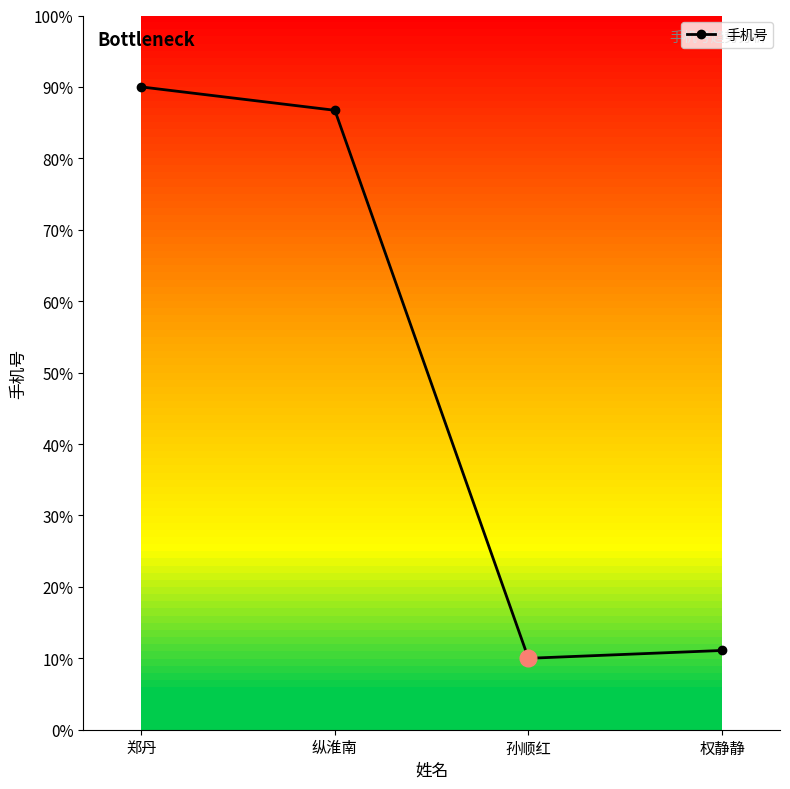

List the labels in order of value, largest first.

郑丹, 纵淮南, 权静静, 孙顺红